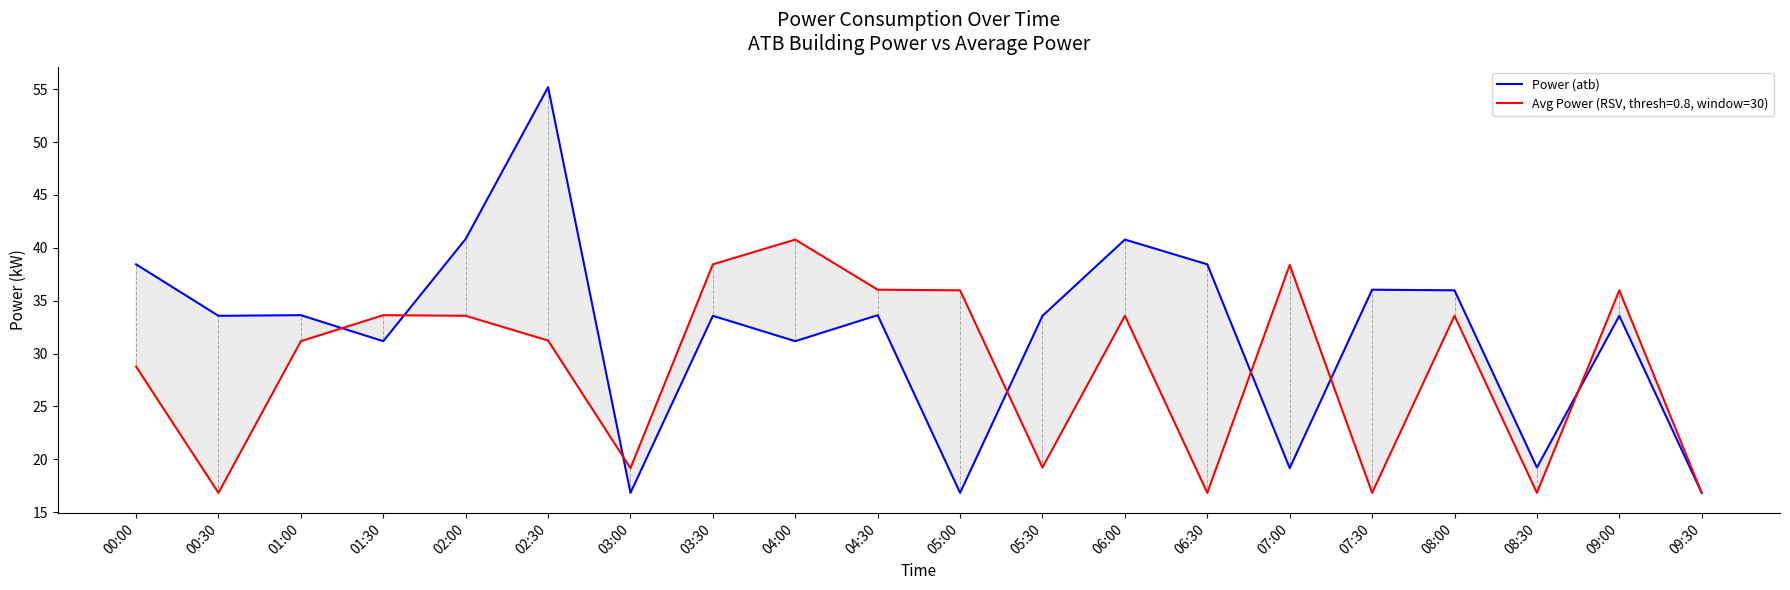

Is it true that the value at 07:00 is 19.2?

True